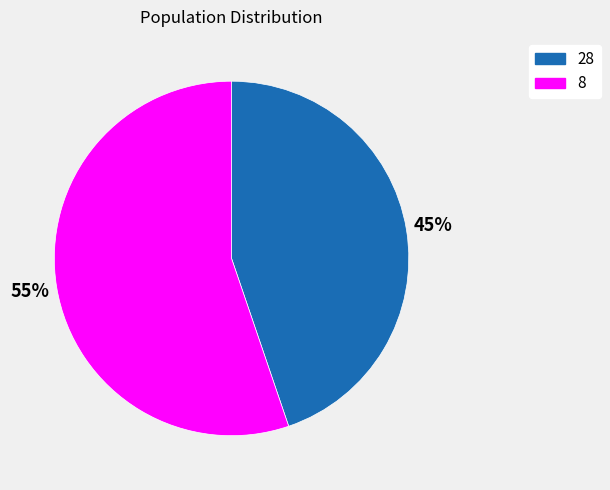

Between 28 and 8, which is larger?

8